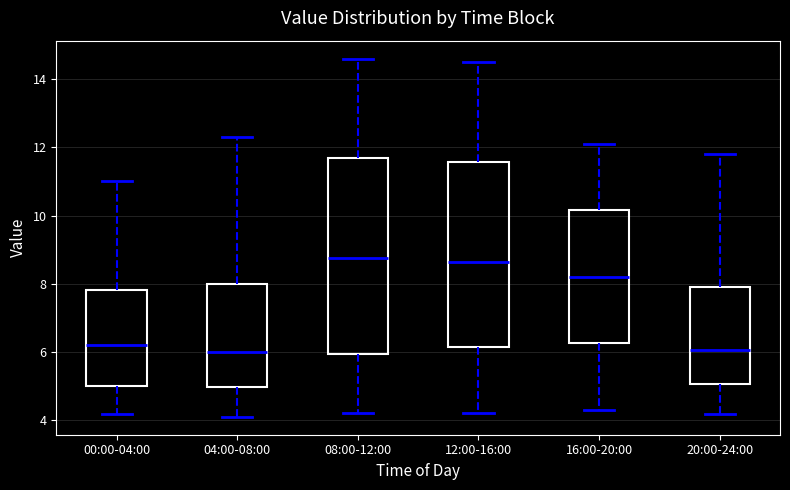

Comparing the boxes themselves (not the whiskers), which one is the tallest?

08:00-12:00